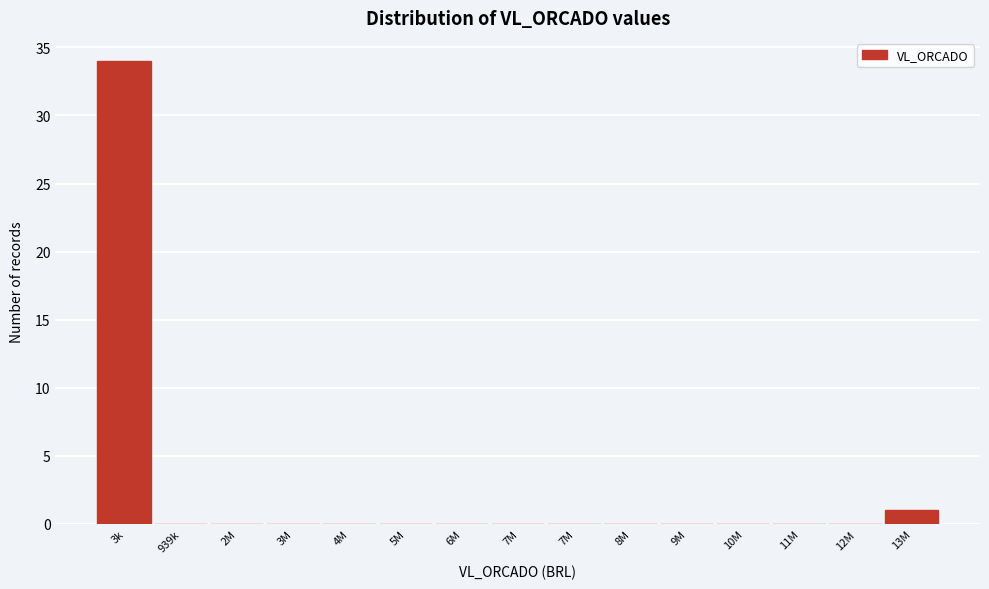

Count the number of data series in this chart.

1